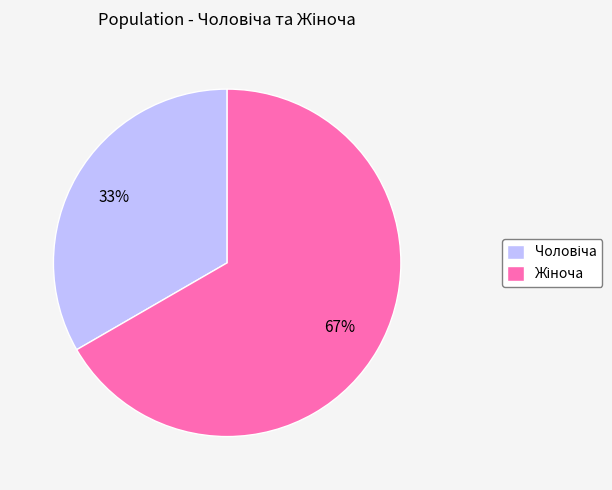

Does any single category account for the majority?

Yes